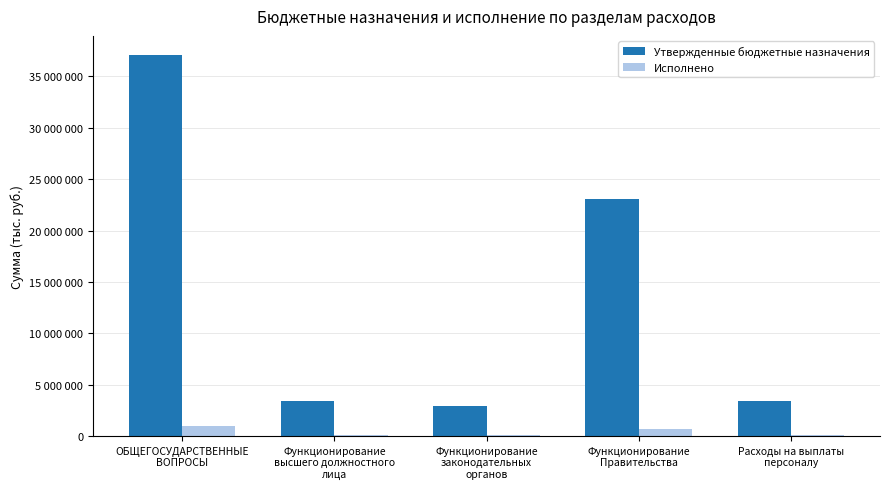

Are the bars horizontal?

No